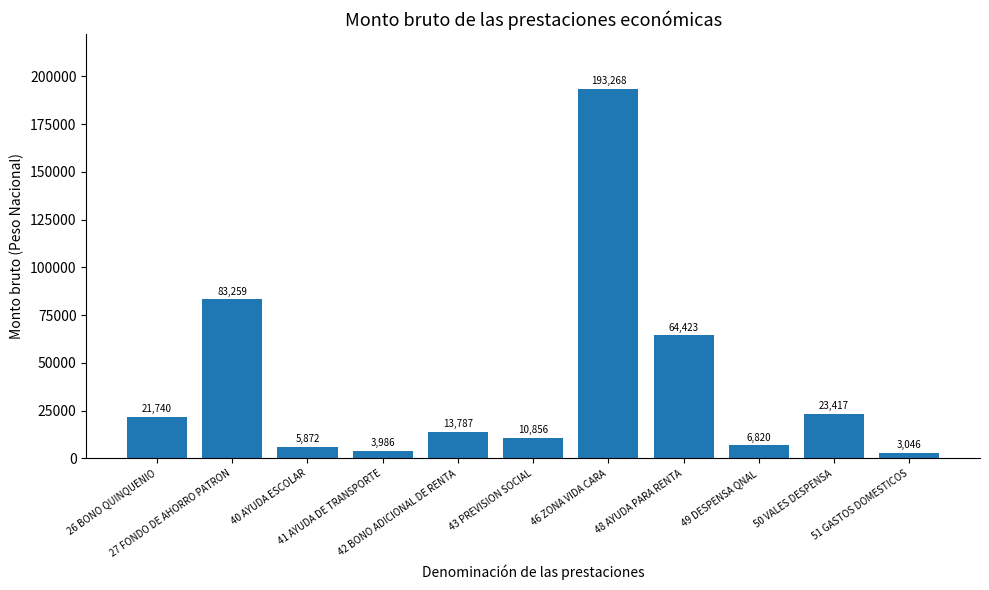

The chart shows a value of 29398.5 at 26 BONO QUINQUENIO. True or false?

False